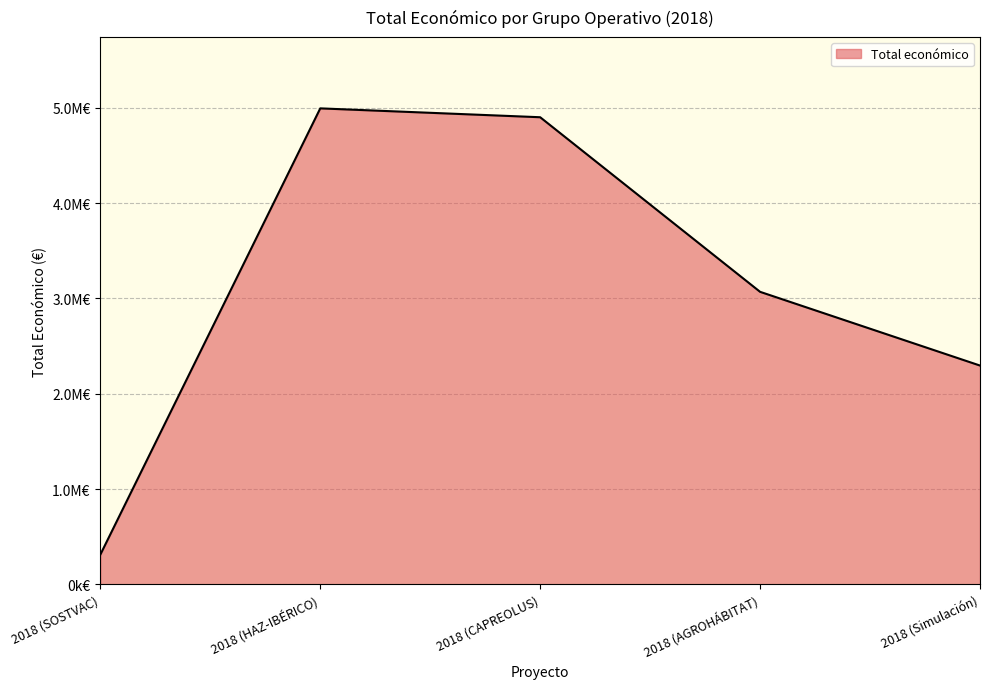

At which label does the data first exceed 3069959?

2018 (HAZ-IBÉRICO)